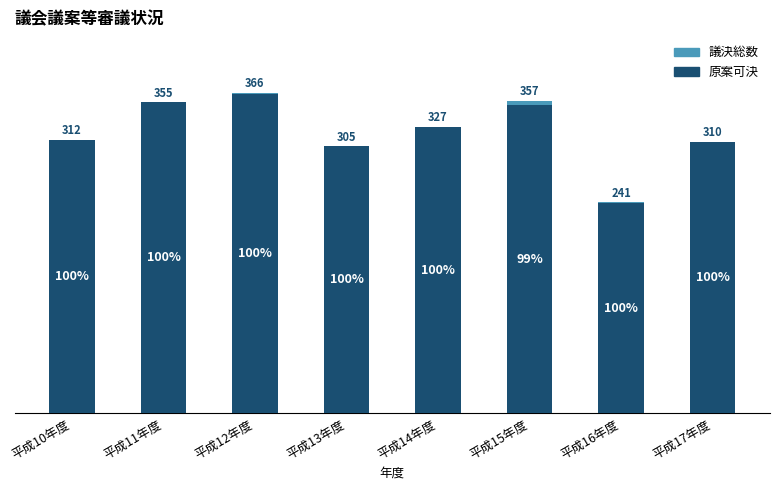

What is the label of the 1st bar from the right?

平成17年度